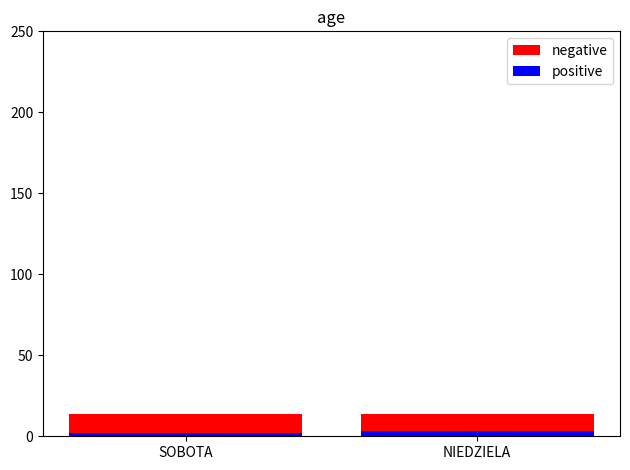

Which category has the lowest value in the positive series?

SOBOTA